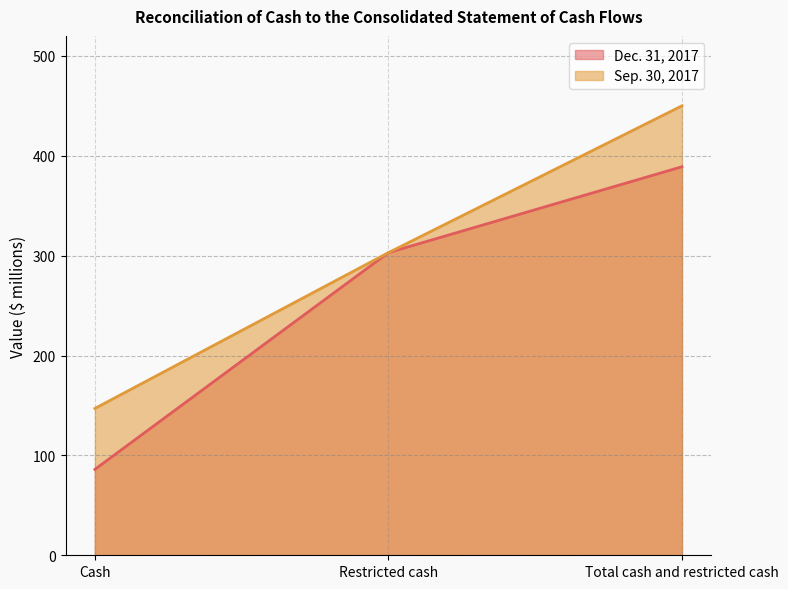

At which label does Dec. 31, 2017 reach its peak?

Total cash and restricted cash